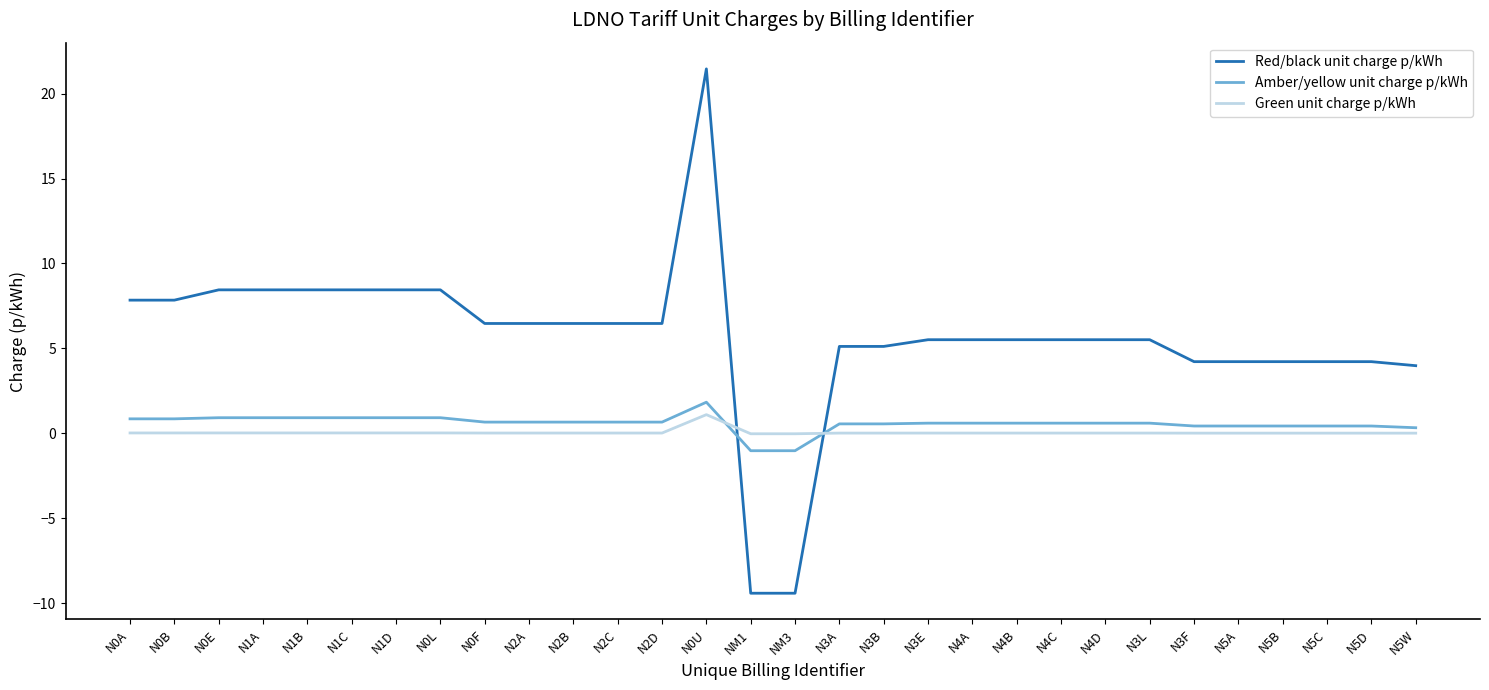

The Red/black unit charge p/kWh series shows 4.2 at N5A. True or false?

True